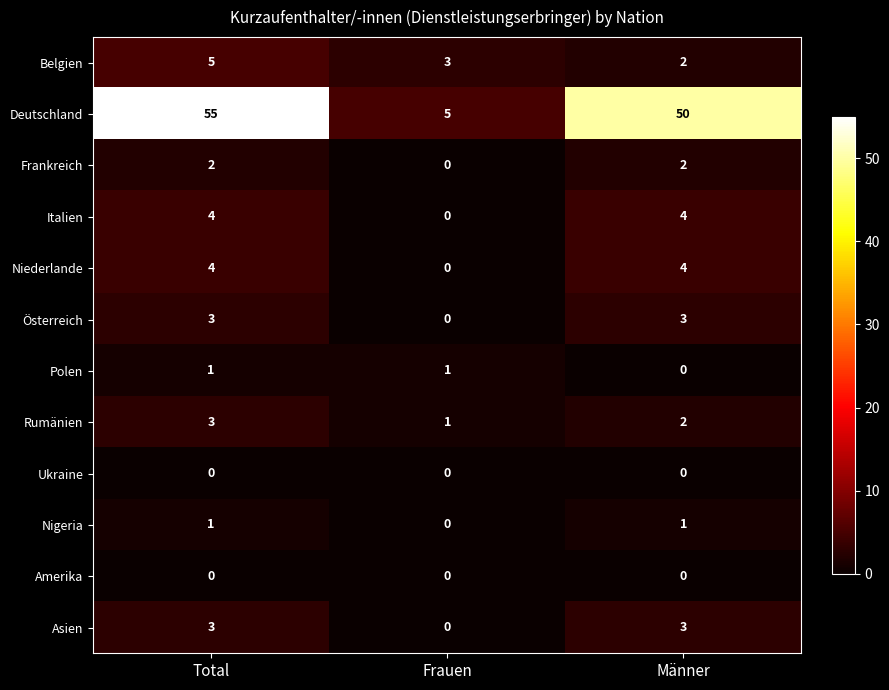

At how many categories does at least one series exceed 11?

2